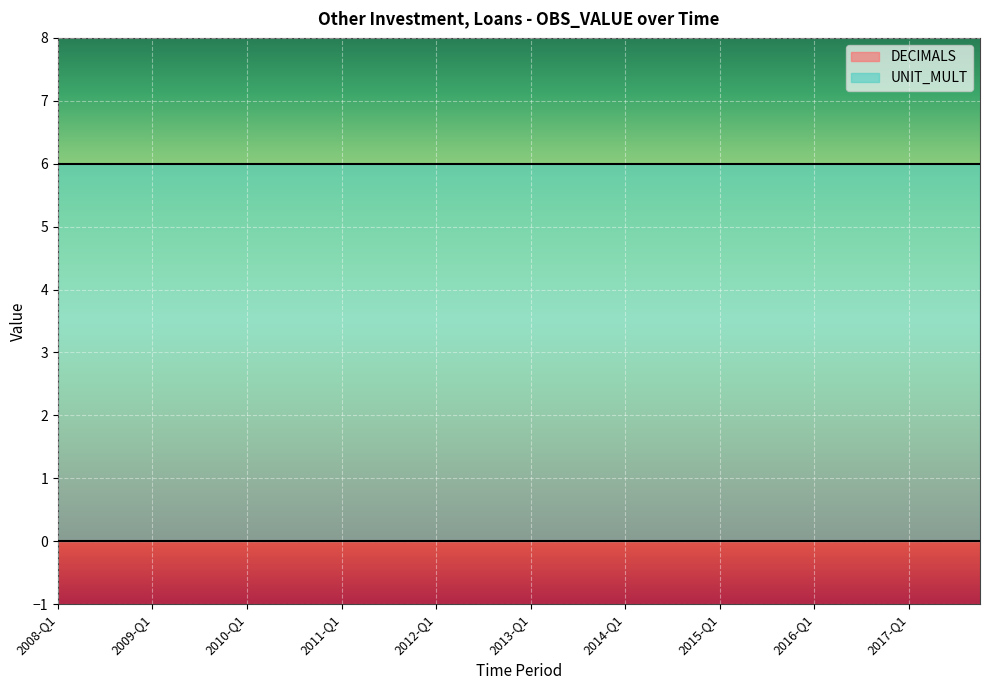

The UNIT_MULT series shows 6 at 2015-Q2. True or false?

True